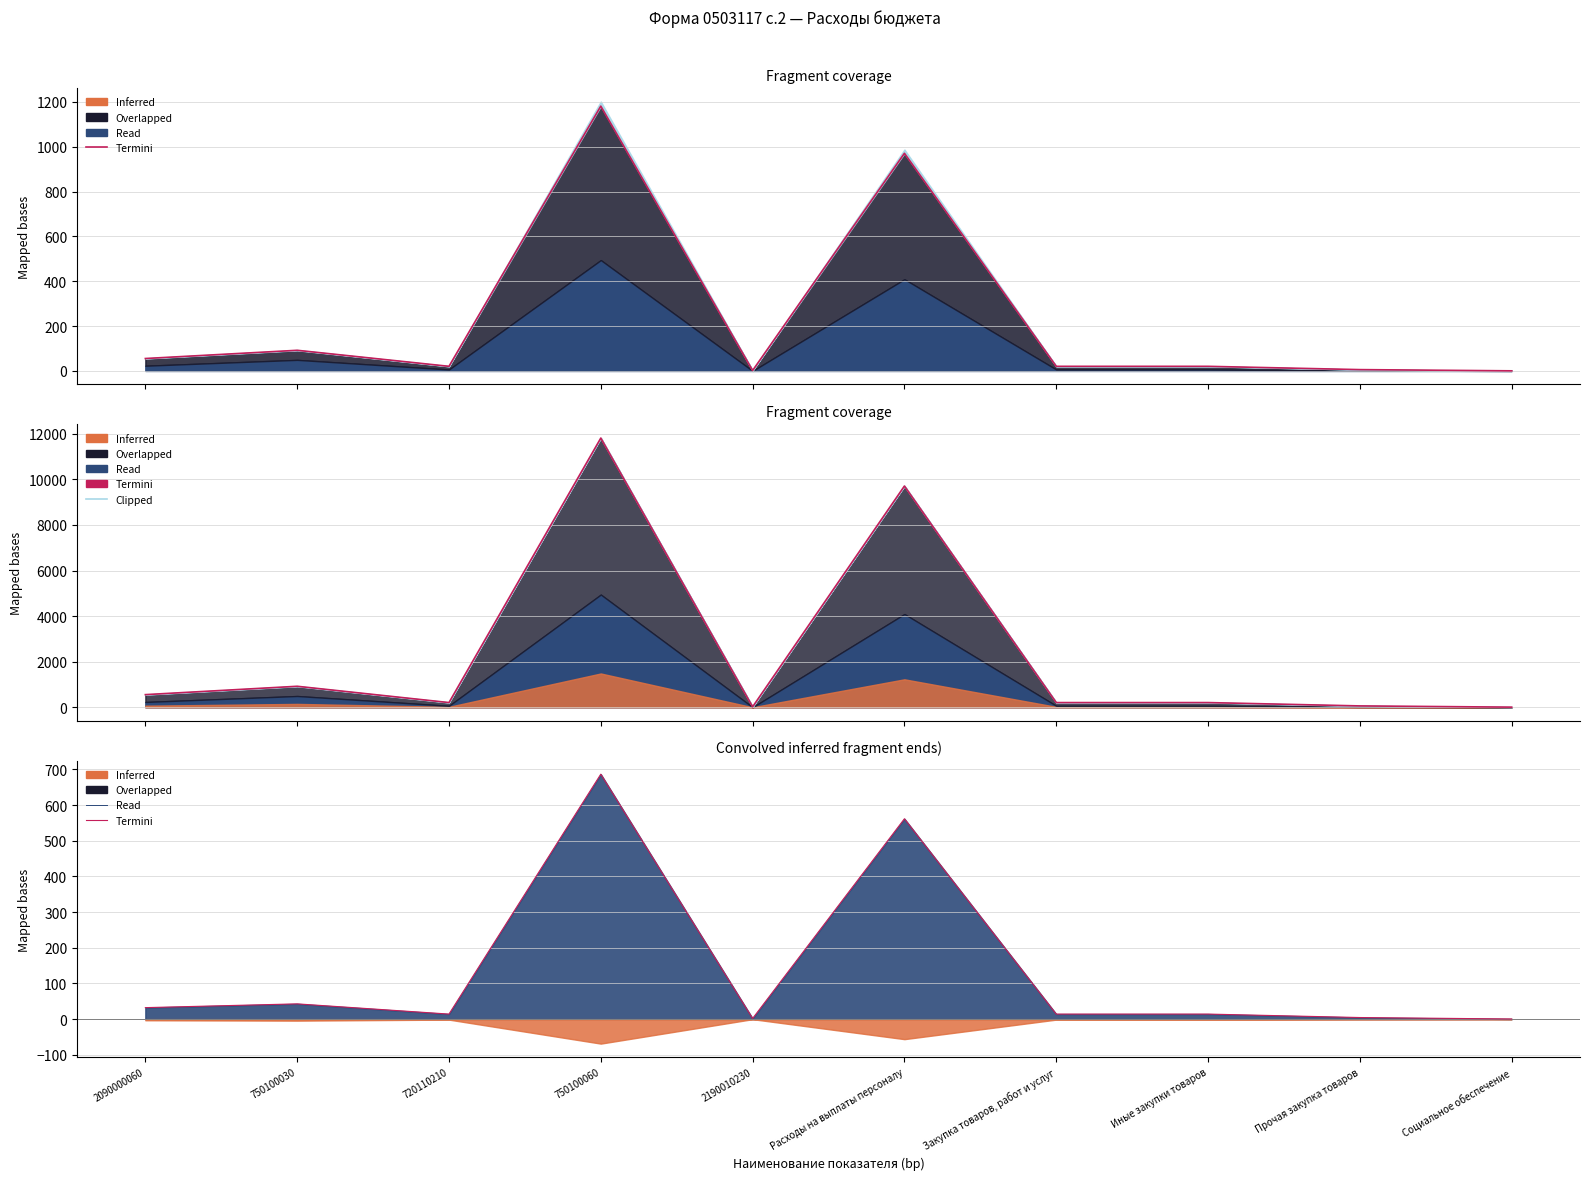

How many interior local peaks (higher than both neighbors) does the data have?

3